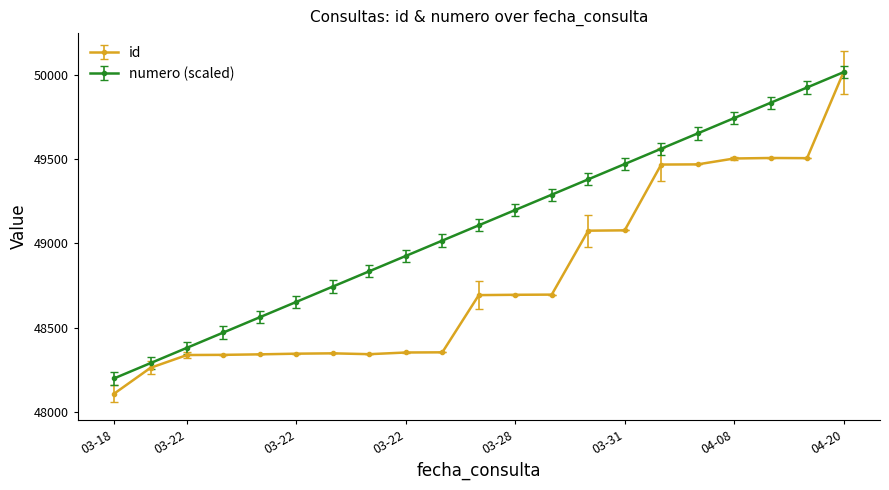

At how many categories does at least one series exceed 48608?

16